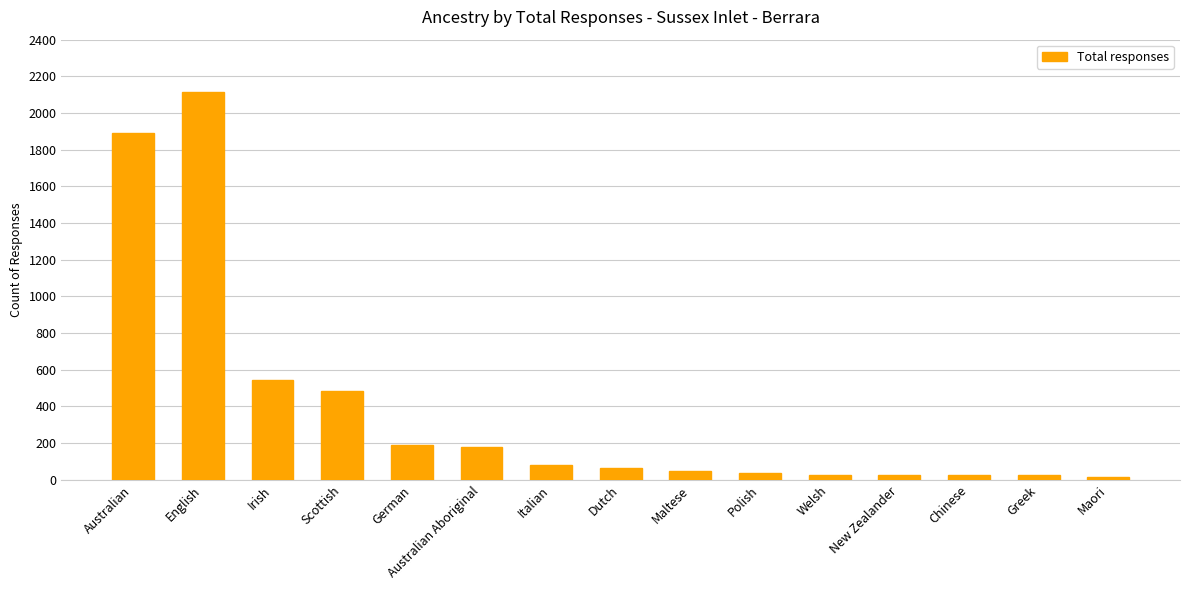

Which has a higher value, Welsh or Australian Aboriginal?

Australian Aboriginal